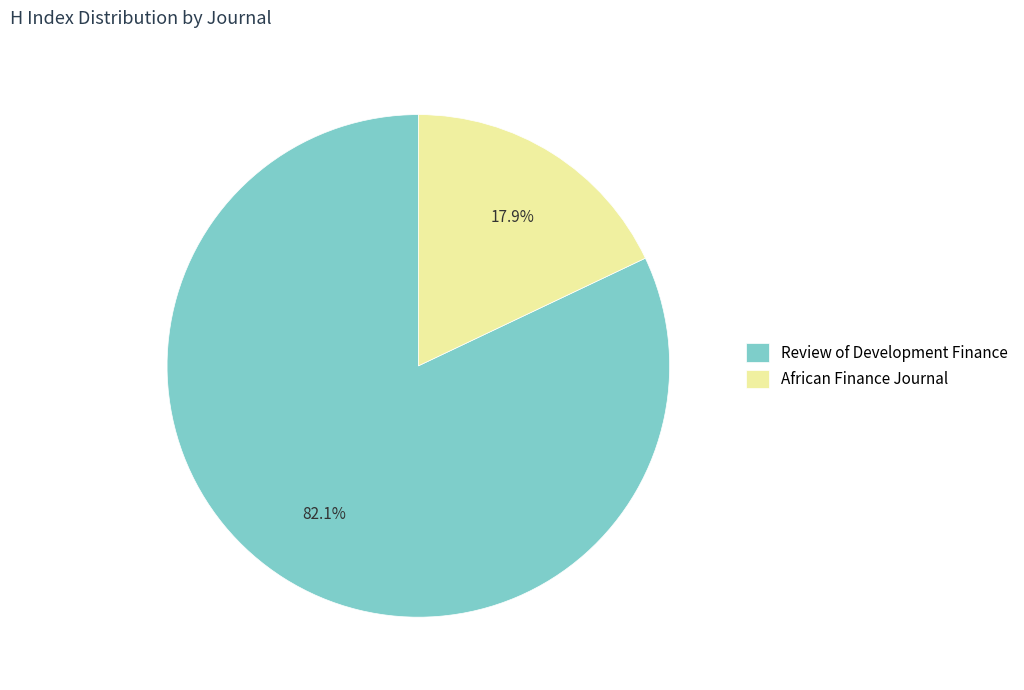

True or false: African Finance Journal accounts for 18% of the total.

True